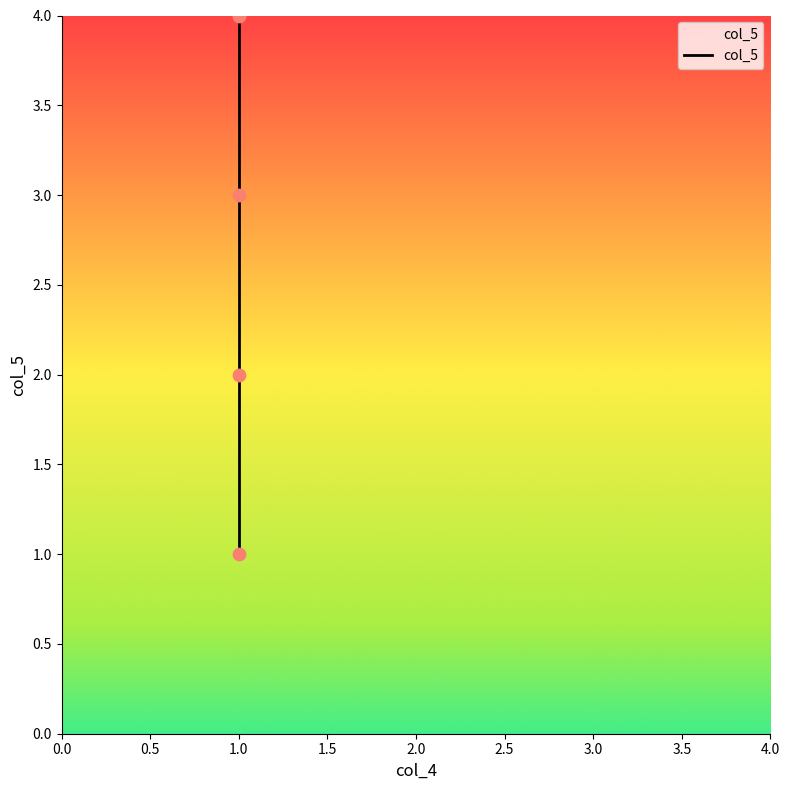

Approximately how many times larger is the value at 1 compared to 1?

0.8